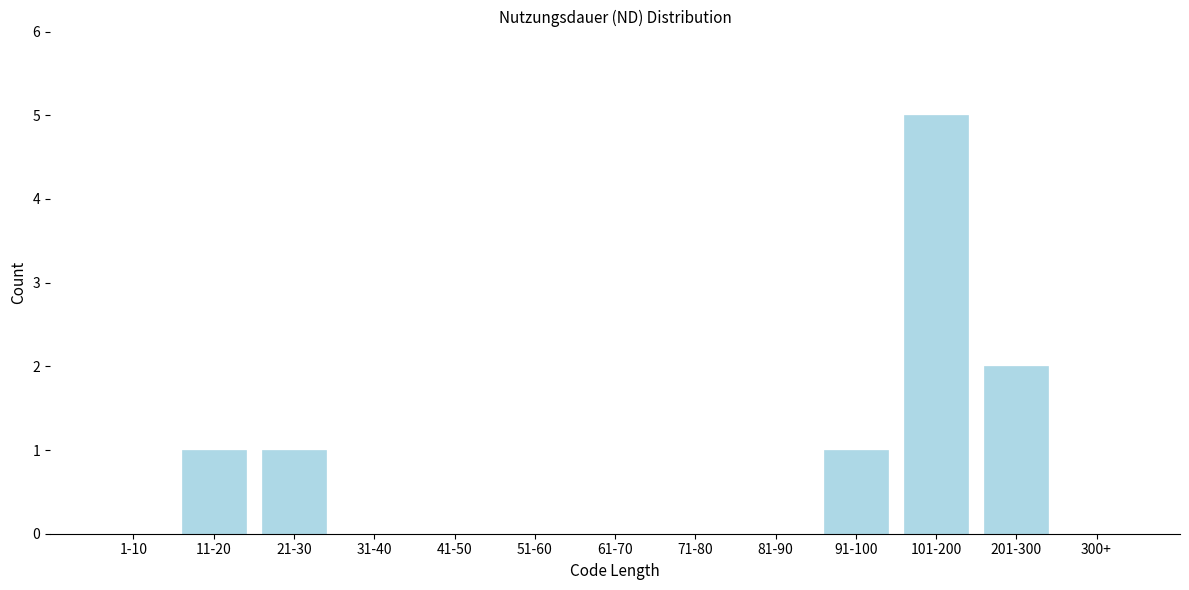

Reading left to right, transcribe all the data shown in this chart.

1-10=0	11-20=1	21-30=1	31-40=0	41-50=0	51-60=0	61-70=0	71-80=0	81-90=0	91-100=1	101-200=5	201-300=2	300+=0